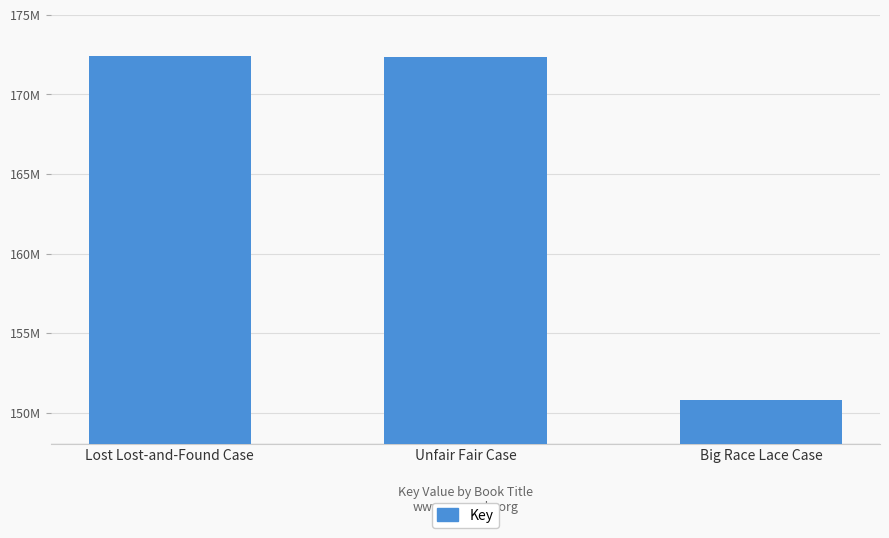

Are the bars horizontal?

No